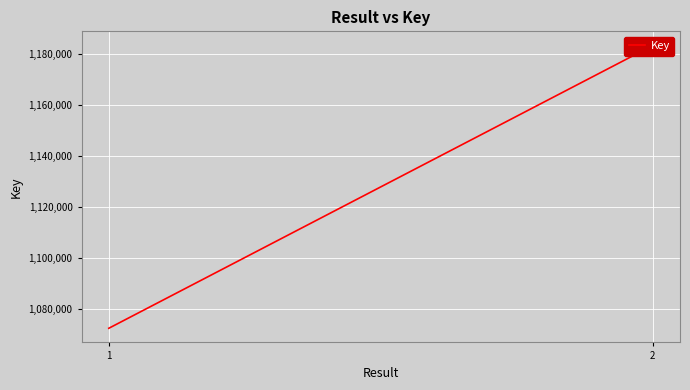

Rank the categories by value from lowest to highest.

1, 2